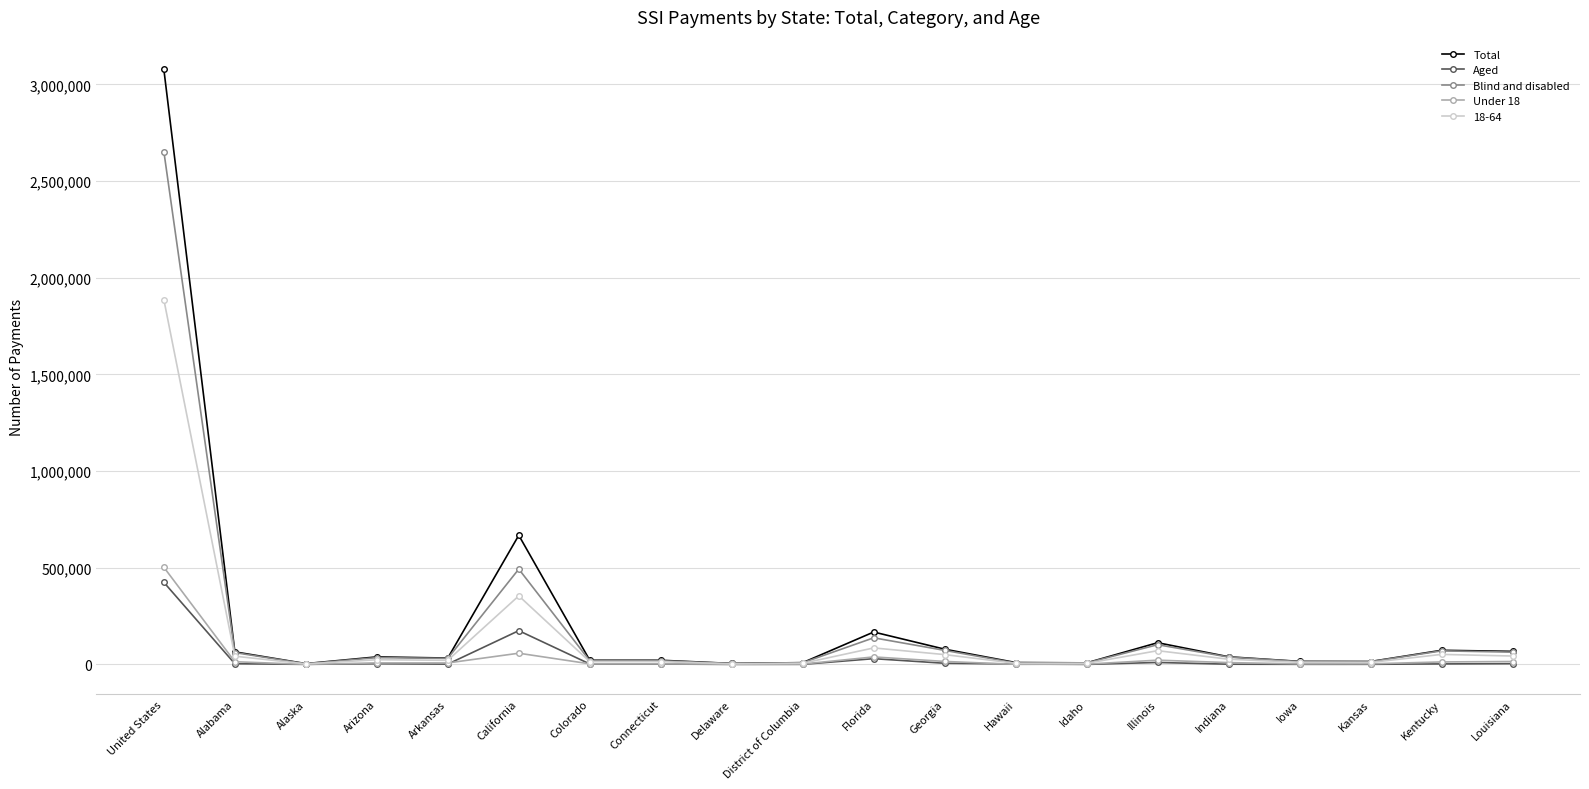

What is the minimum value shown in the chart?

320